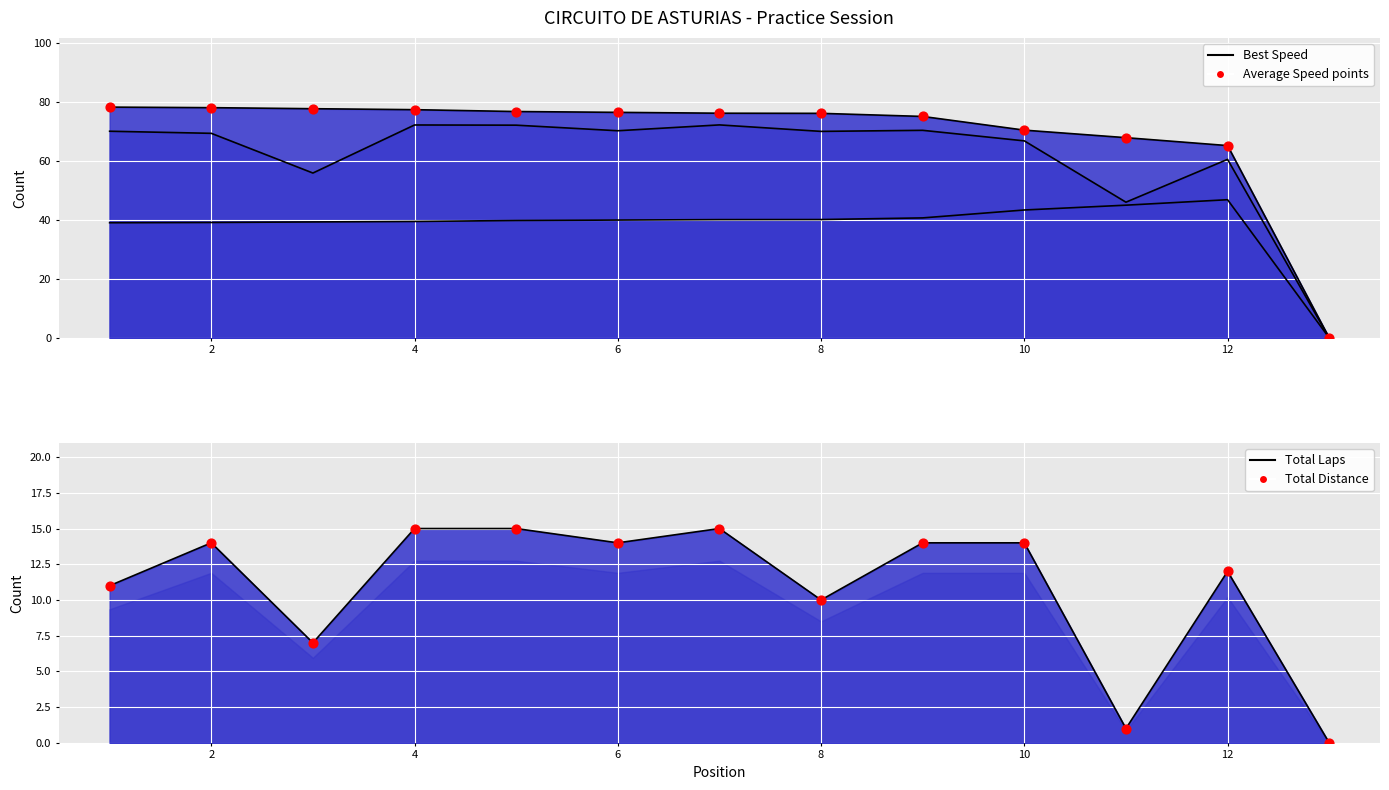

Is the value of Best Speed (line) at 12 greater than the value of Best Speed points at 8?

No